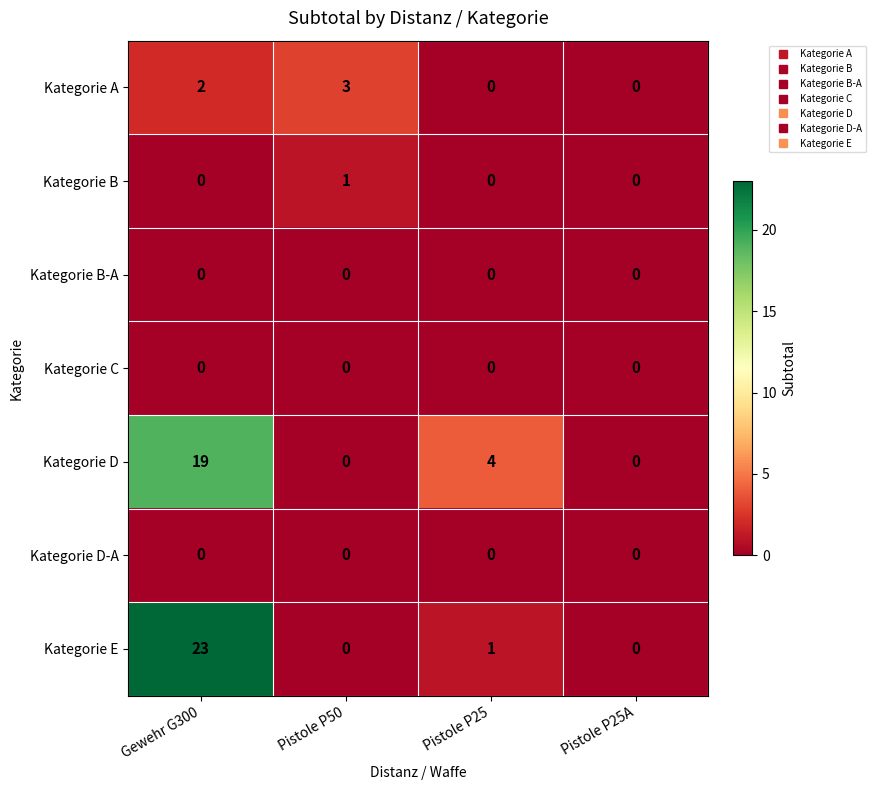

The Kategorie B series shows 0 at Pistole P25A. True or false?

True